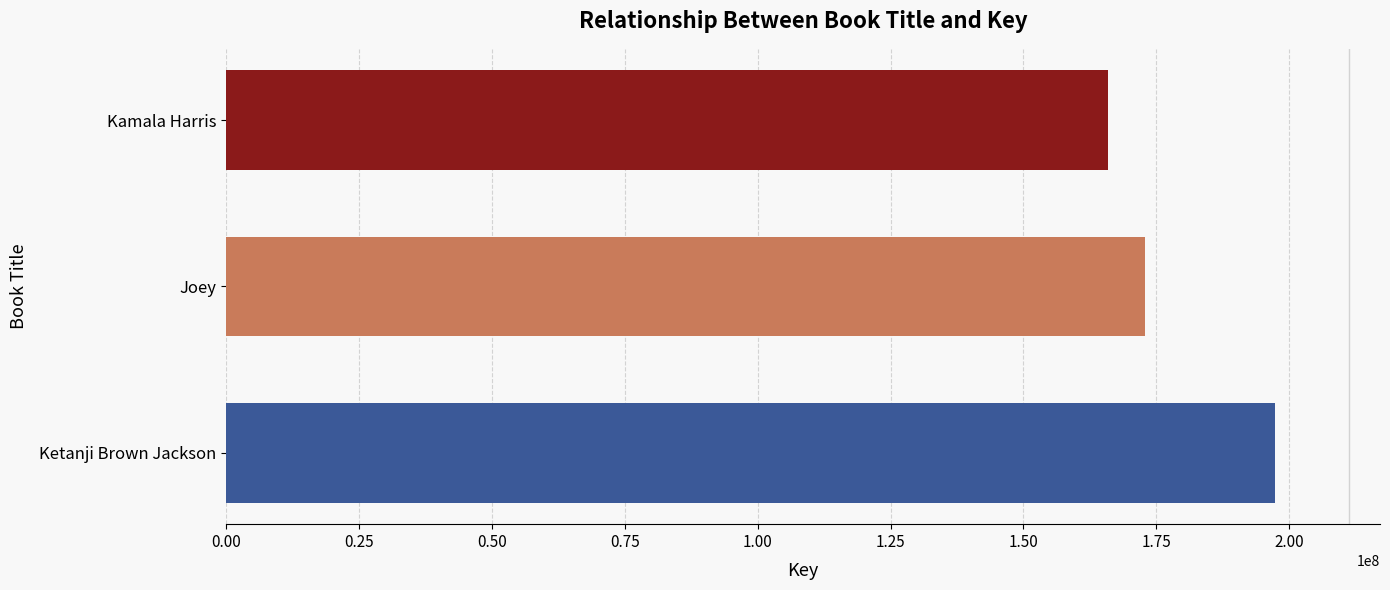

What is the sum of all values?

536187006